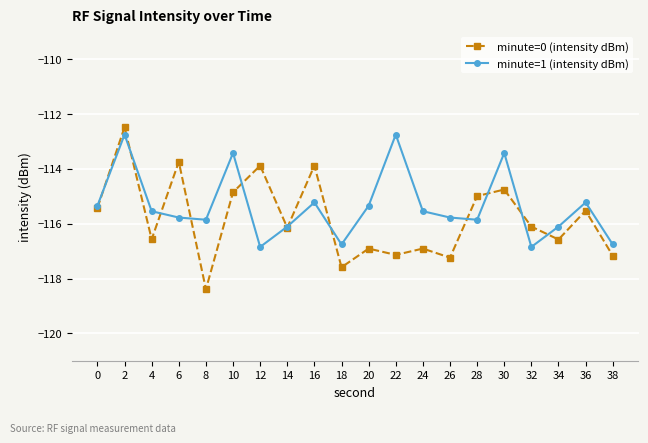

What is the total value across all series at 6?

-229.5